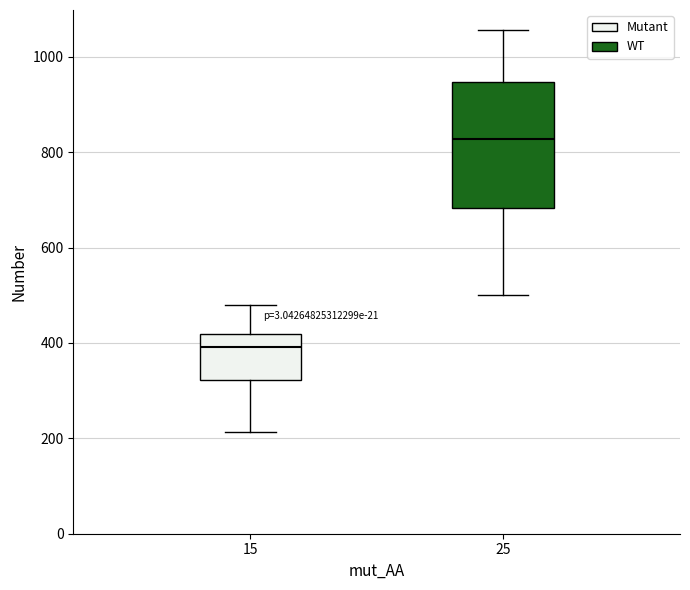

Reading left to right, transcribe this box plot: for each box, give where its median line is, the range the box spans, and where its two whiskers end, as read against the y-axis. The values are not printed on the chart, so give them approximately, as read against the axis.

15: median 400, box 320 to 420, whiskers 220 to 480
25: median 820, box 680 to 940, whiskers 500 to 1060